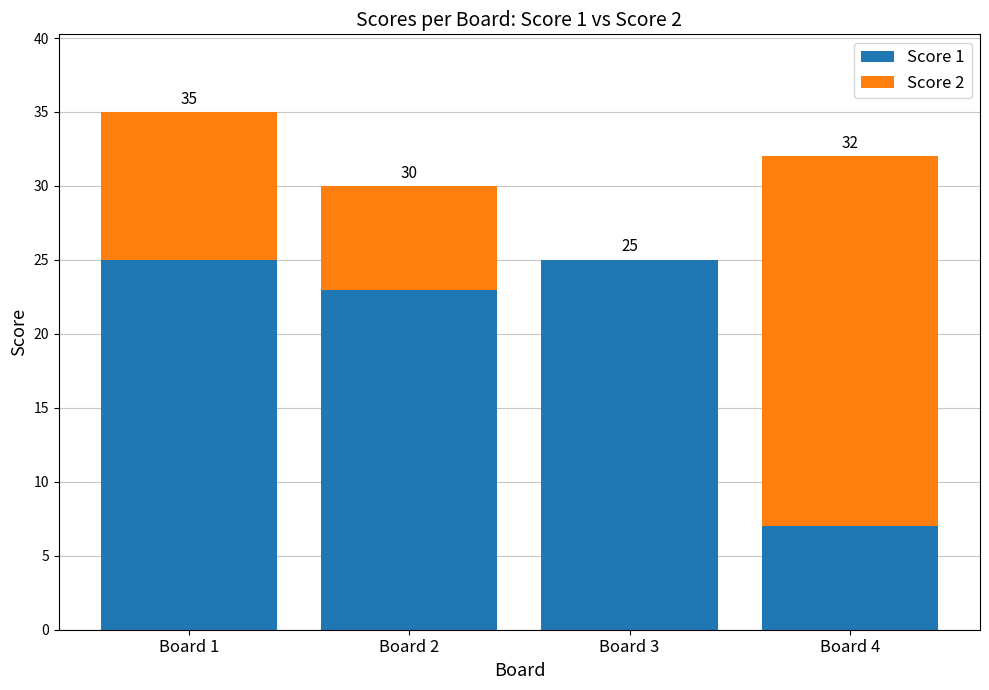

Are the bars horizontal?

No